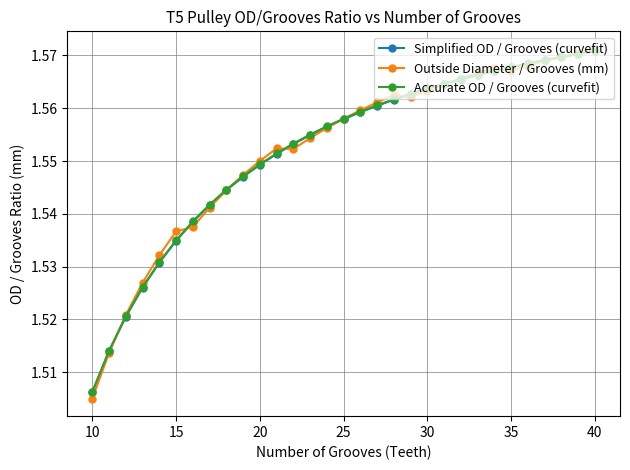

At how many categories does at least one series exceed 1?

31